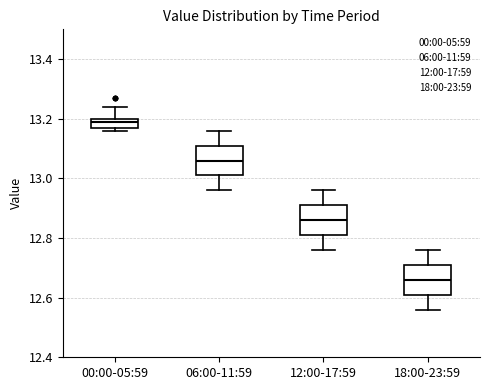

Which box's median line is the highest?

00:00-05:59